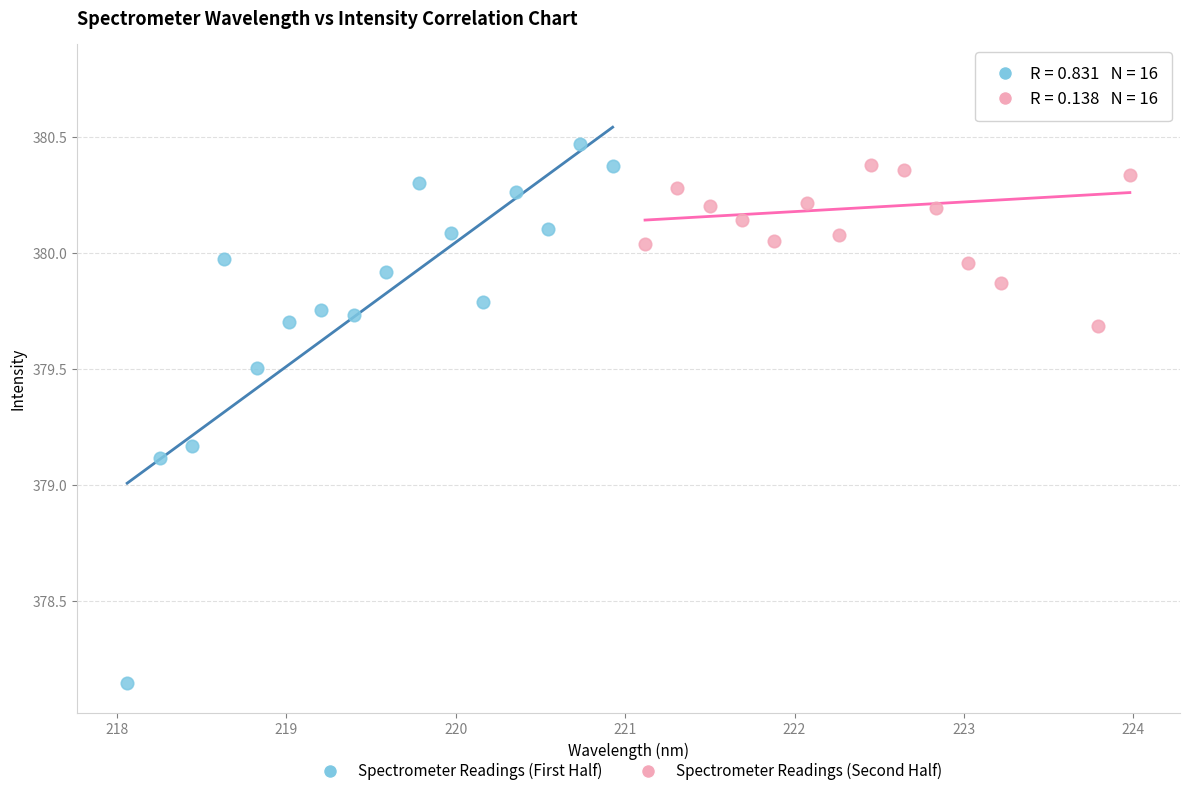

Which series contains the highest Y value?

Spectrometer Readings (Second Half)